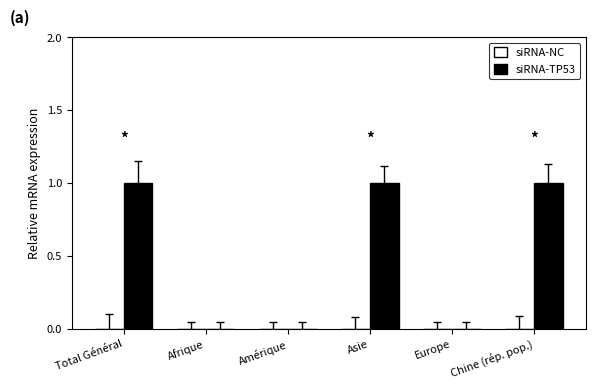

Between Asie and Afrique, which is larger?

Asie